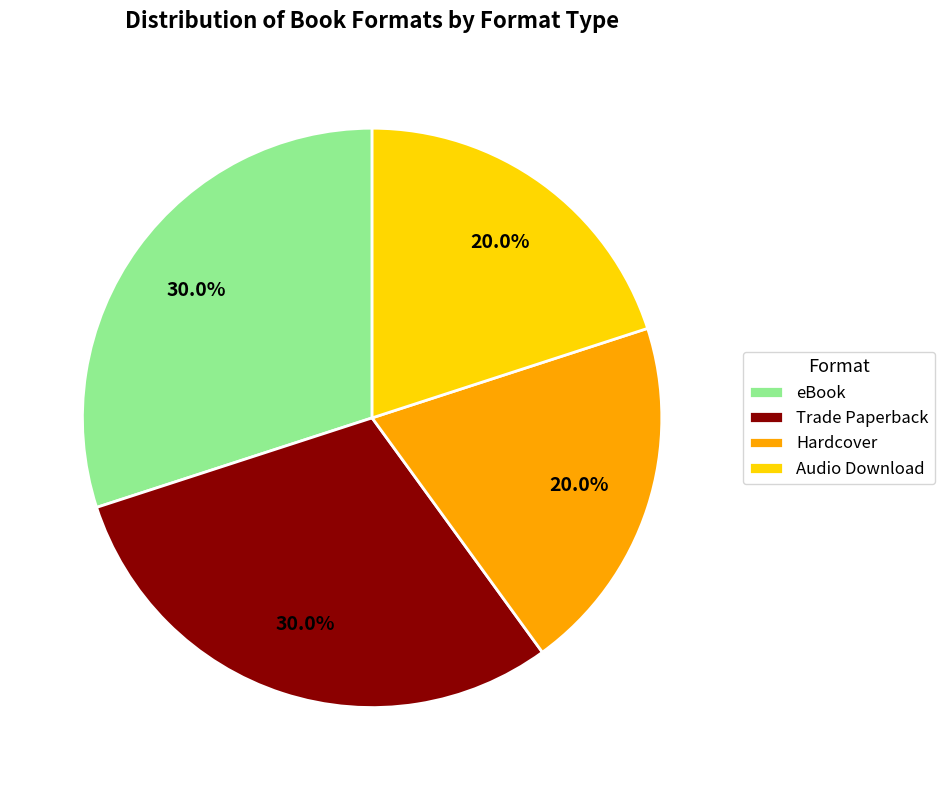

How much of the chart is everything except Audio Download?

80.0%